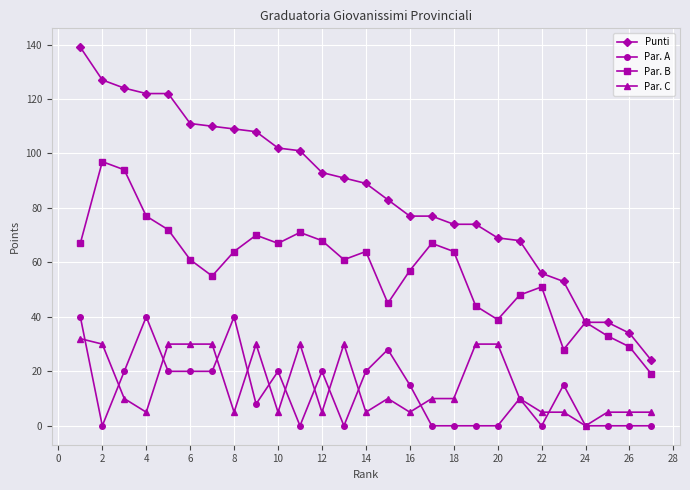

Does the chart display data point markers on the line(s)?

Yes